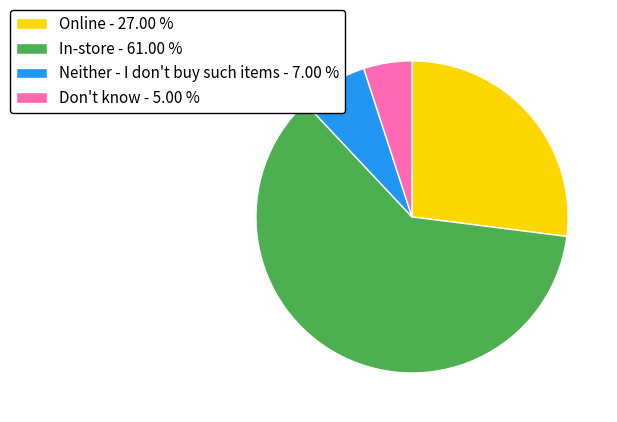

Which has a higher value, In-store - 61.00 % or Neither - I don't buy such items - 7.00 %?

In-store - 61.00 %